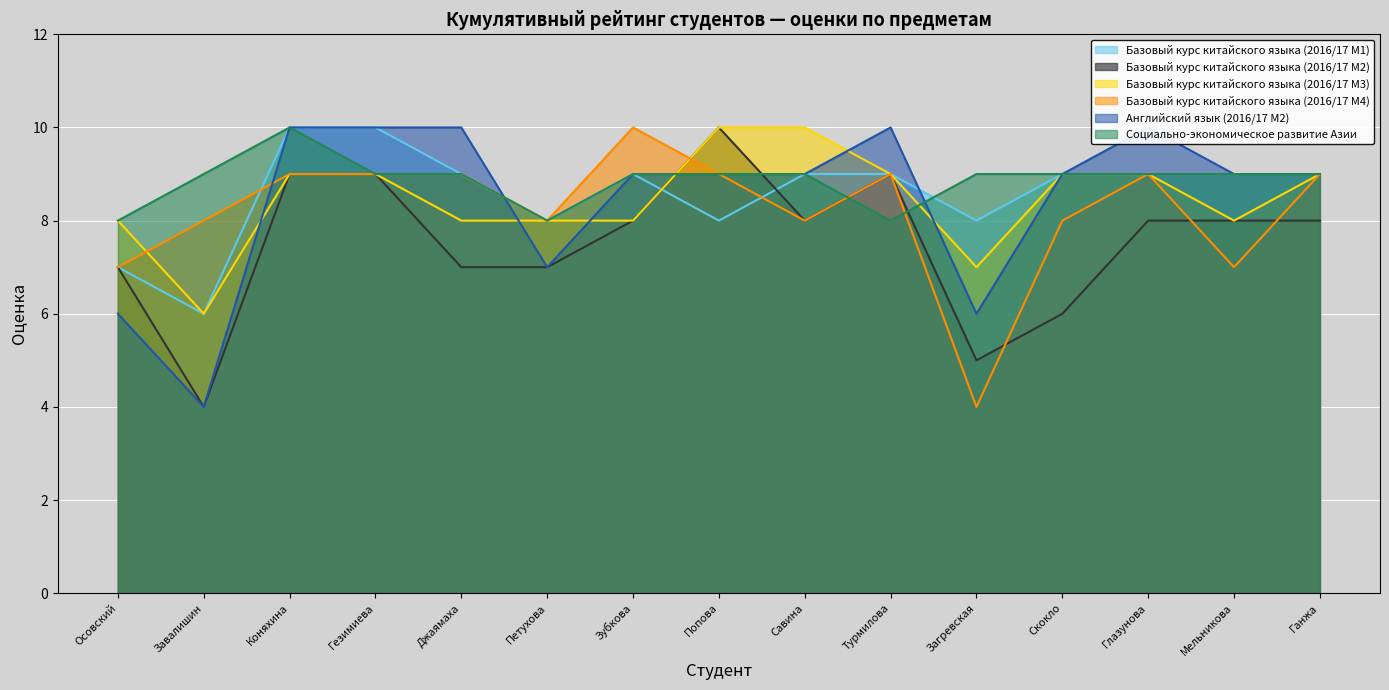

What is the smallest value displayed?

4